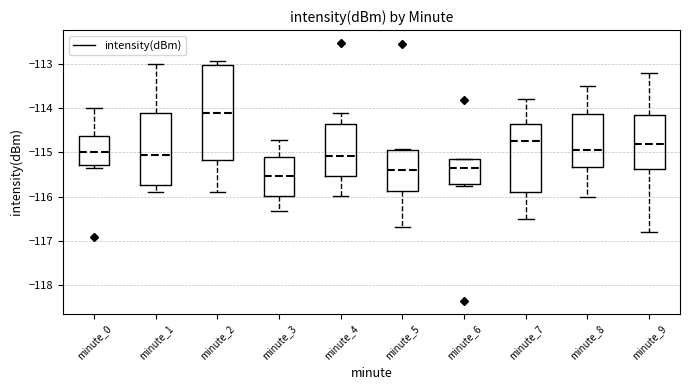

Where is the lower edge of the box for minute_5 on the y-axis? The values are not printed on the chart, so give them approximately, as read against the axis.

-115.9